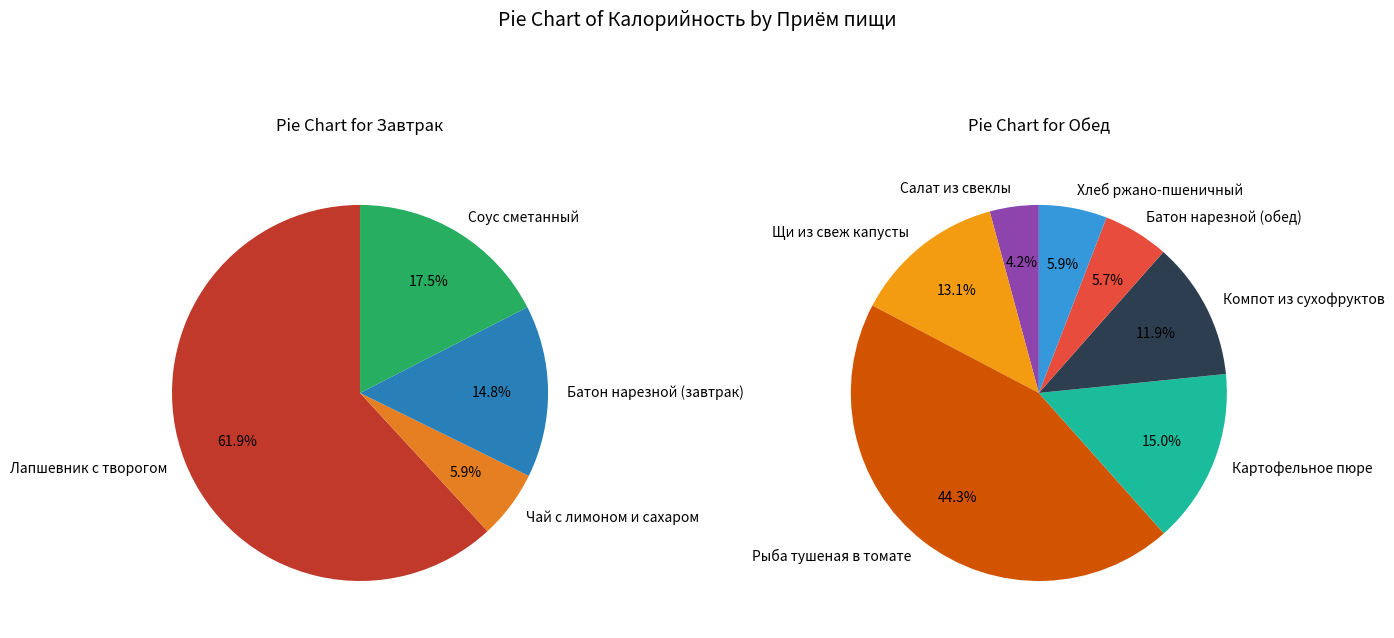

Rank the categories by value from highest to lowest.

Рыба тушеная в томате, Лапшевник с творогом, Картофельное пюре, Щи из свеж капусты, Компот из сухофруктов, Соус сметанный, Батон нарезной (завтрак), Хлеб ржано-пшеничный, Батон нарезной (обед), Салат из свеклы отварной, Чай с лимоном и сахаром